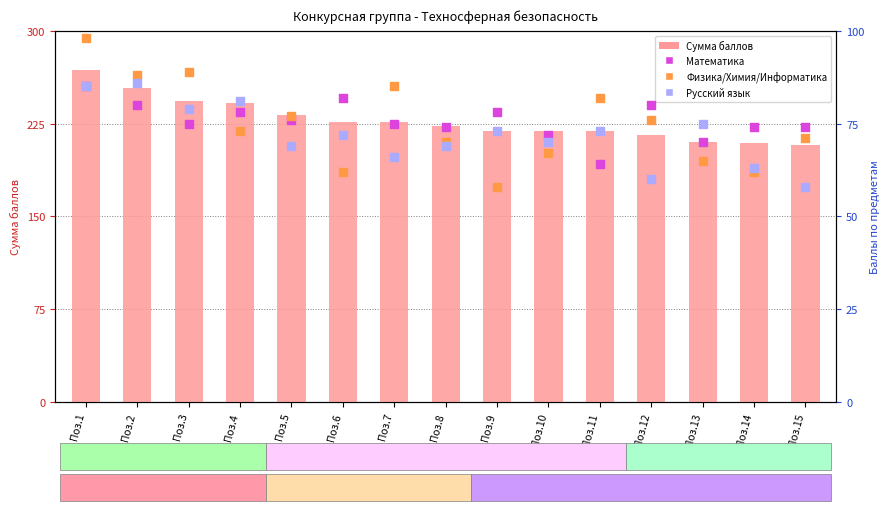

Which series has the widest spread of Y values?

Сумма баллов